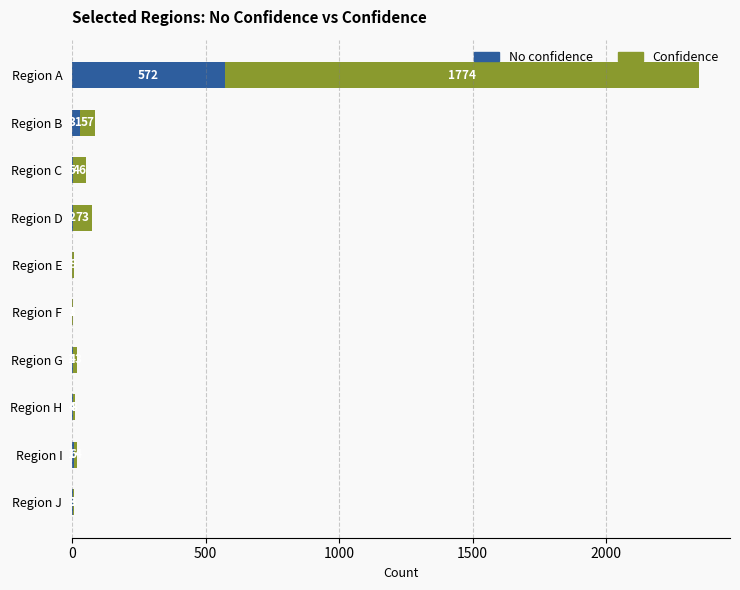

At which category is the sum across all series the highest?

Region A